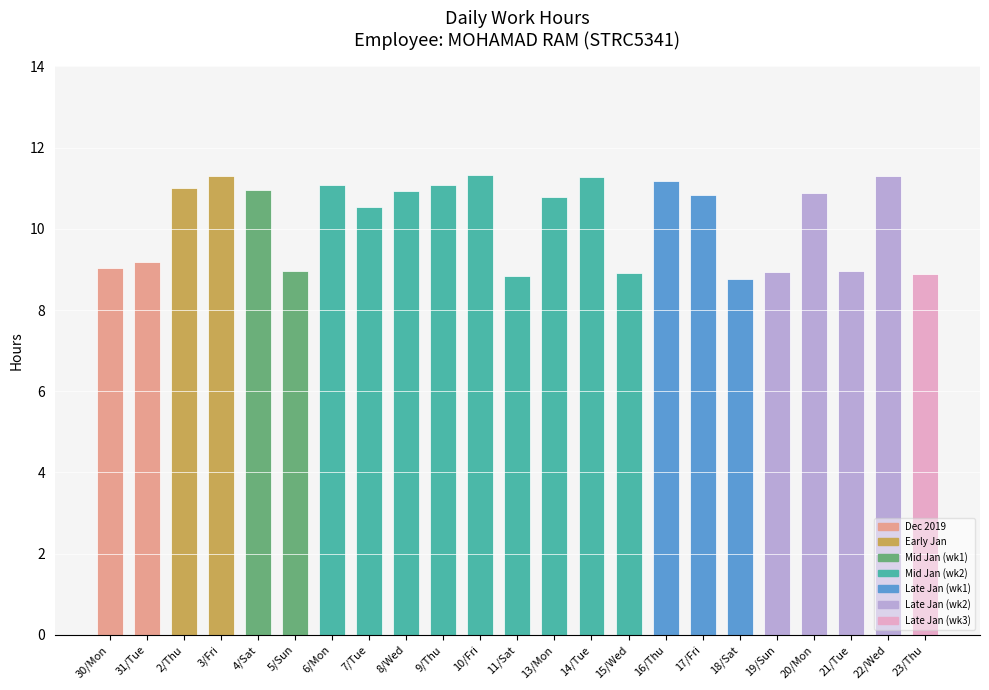

Is it true that the value at 11/Sat is 8.8?

True